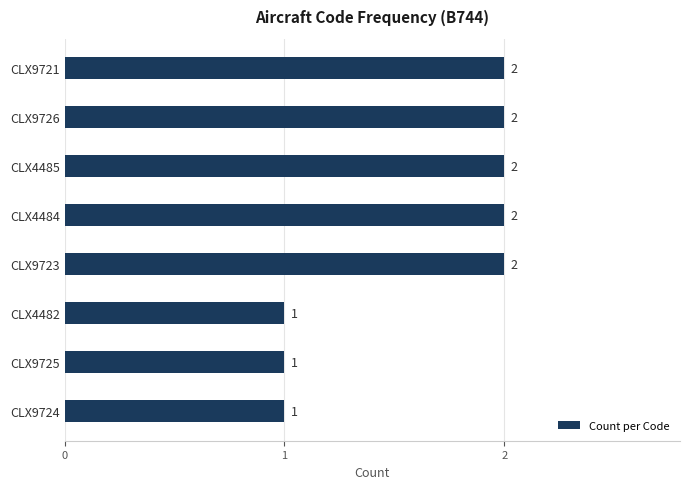

What is the label of the 4th bar from the bottom?

CLX9723